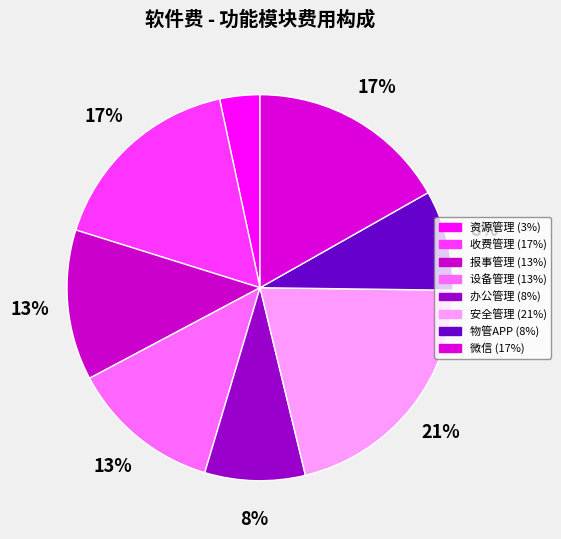

The 安全管理 slice represents 31% of the pie. True or false?

False